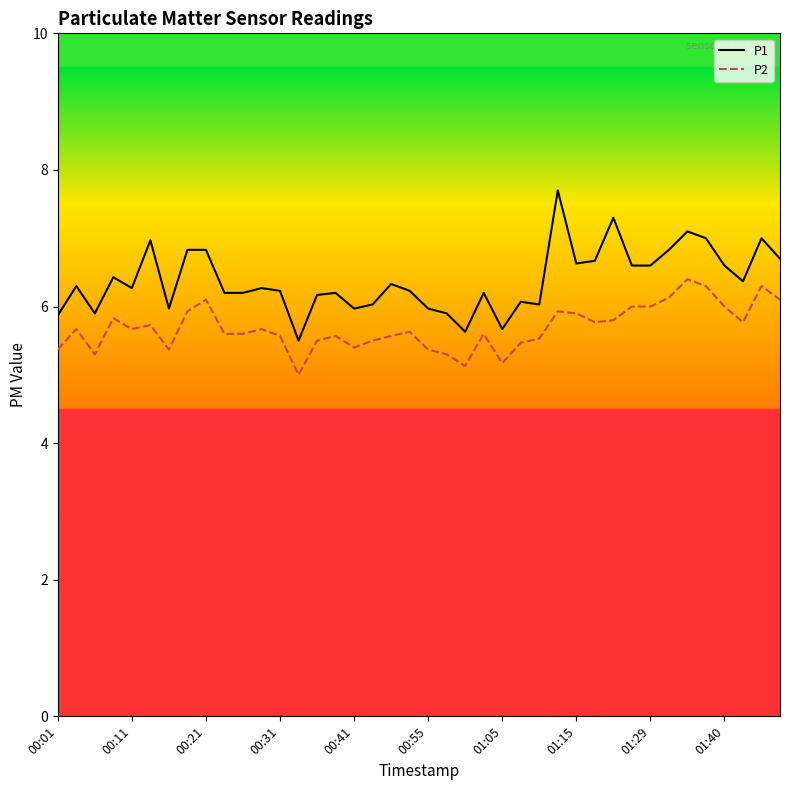

What is the maximum value for P1?

7.7